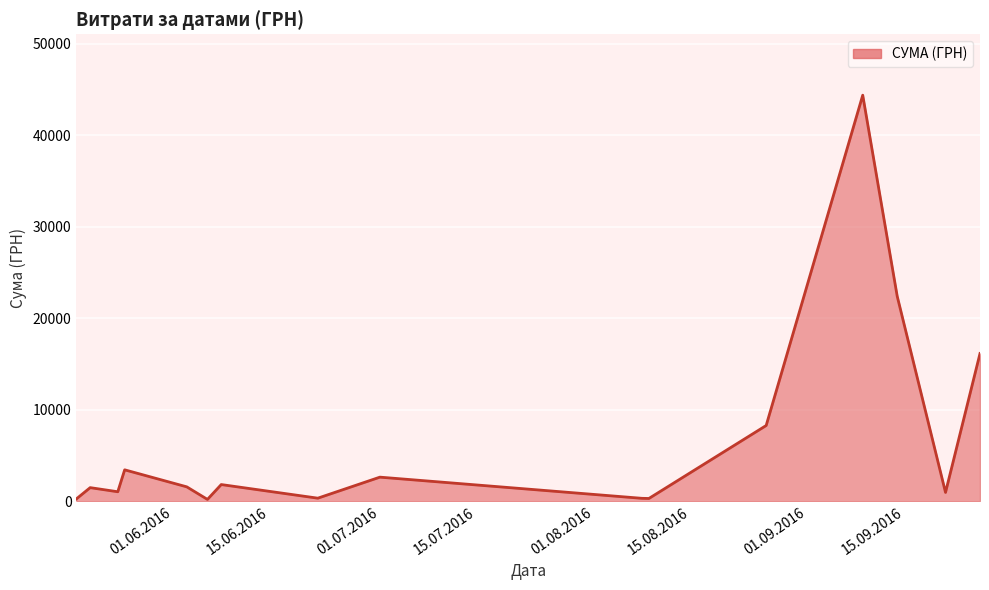

What is the greatest value displayed?

44400.2